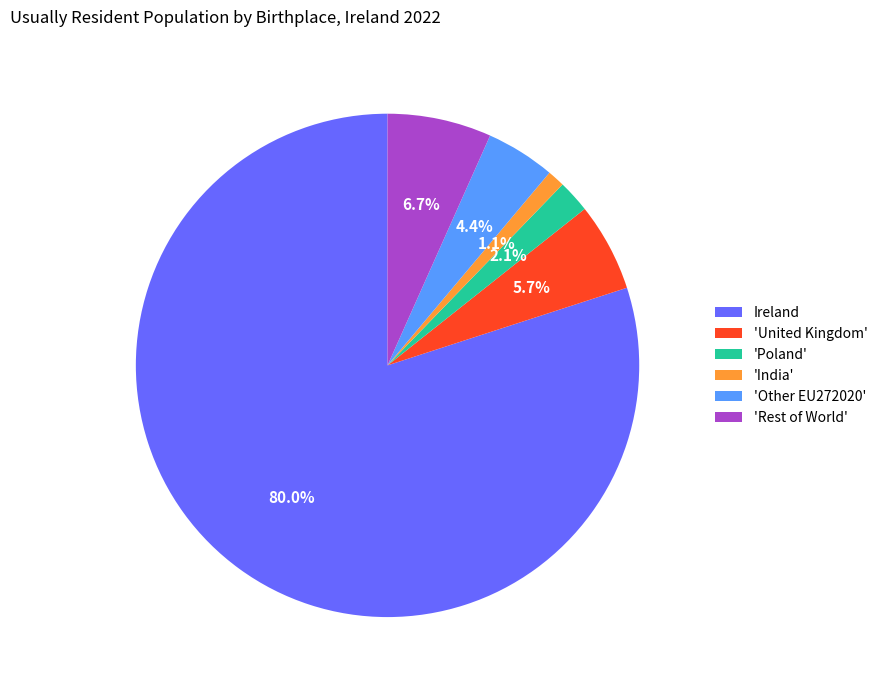

To the nearest percent, what is the average slice percentage?

17%